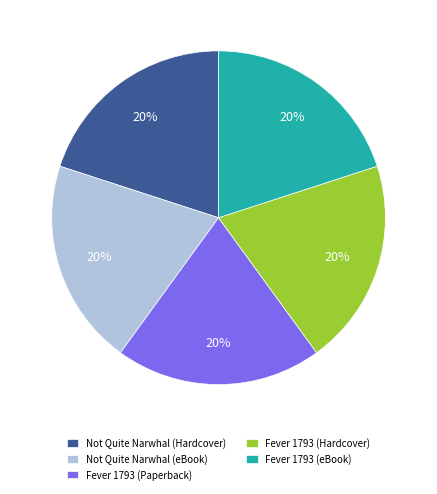

The Fever 1793 (Hardcover) slice represents 20% of the pie. True or false?

True